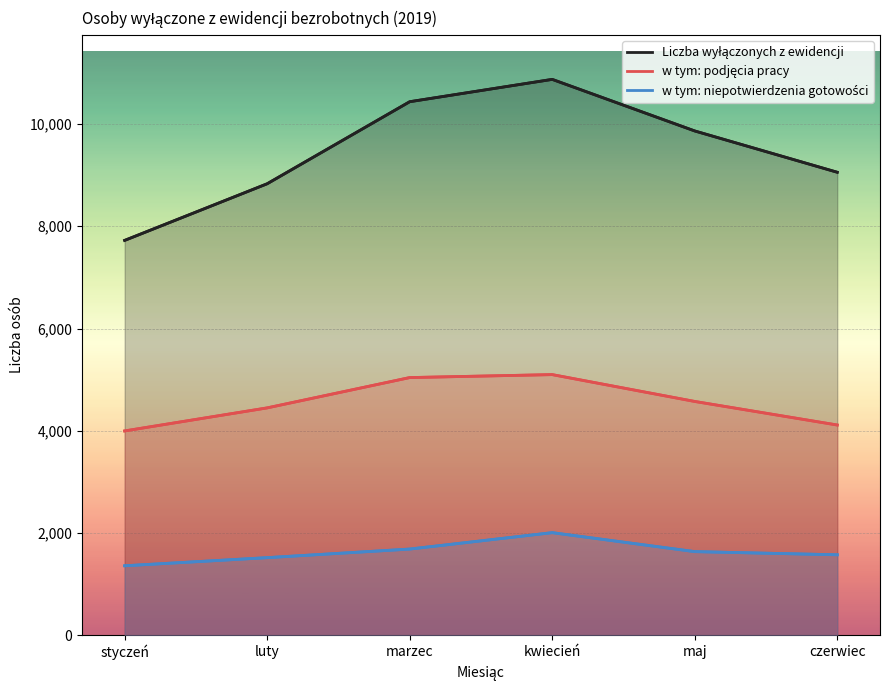

True or false: w tym: niepotwierdzenia gotowości and Liczba wyłączonych z ewidencji intersect in this chart.

False